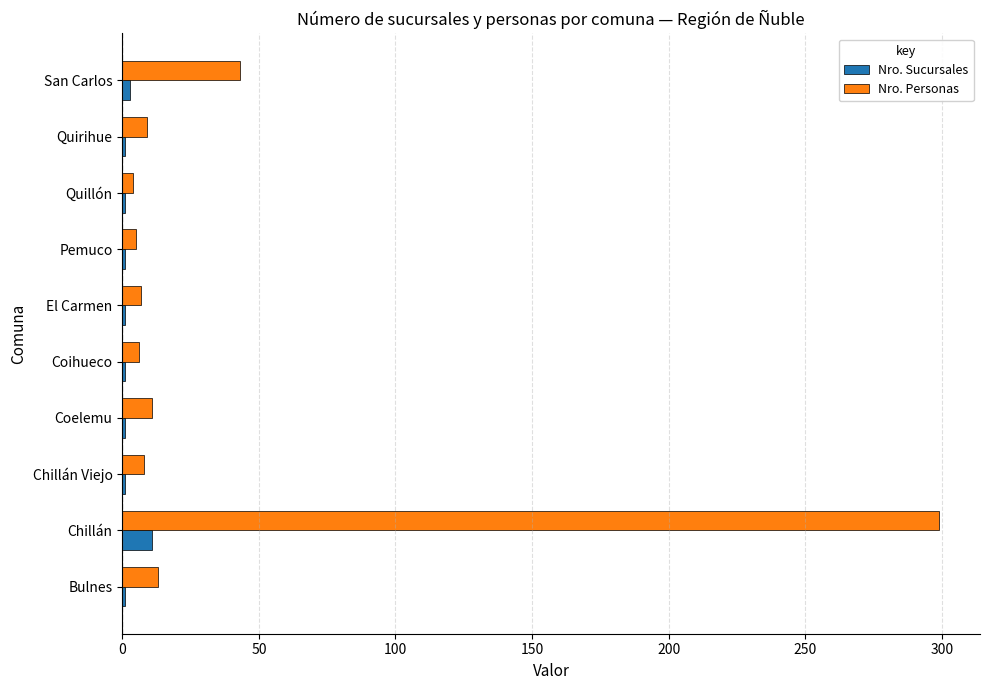

Which series has the largest total across all categories?

Nro. Personas